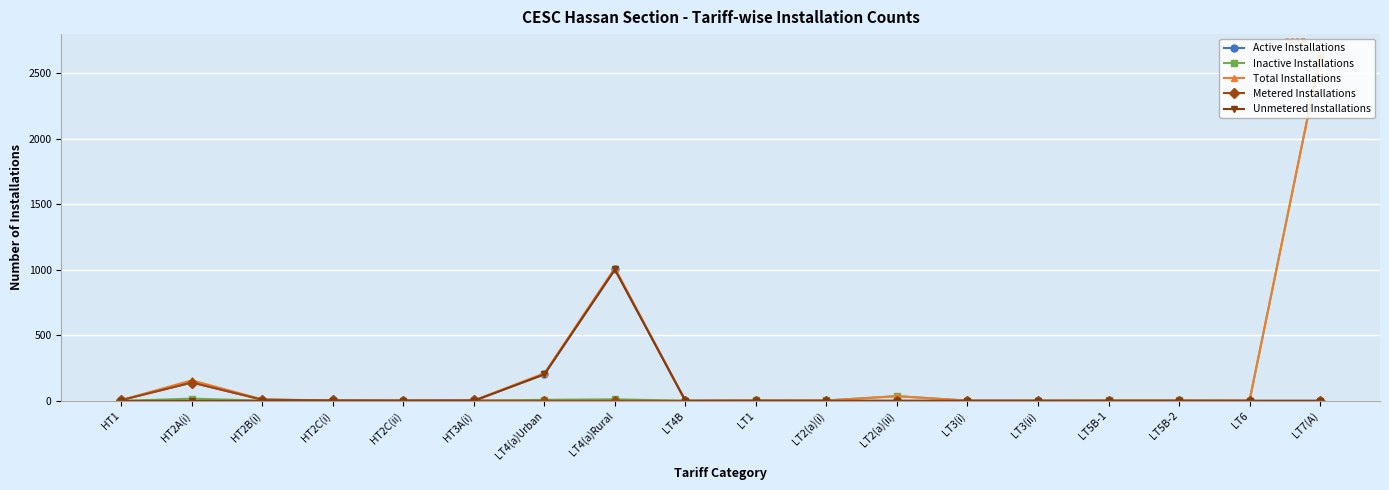

Which series has the largest range (max minus min)?

Inactive Installations